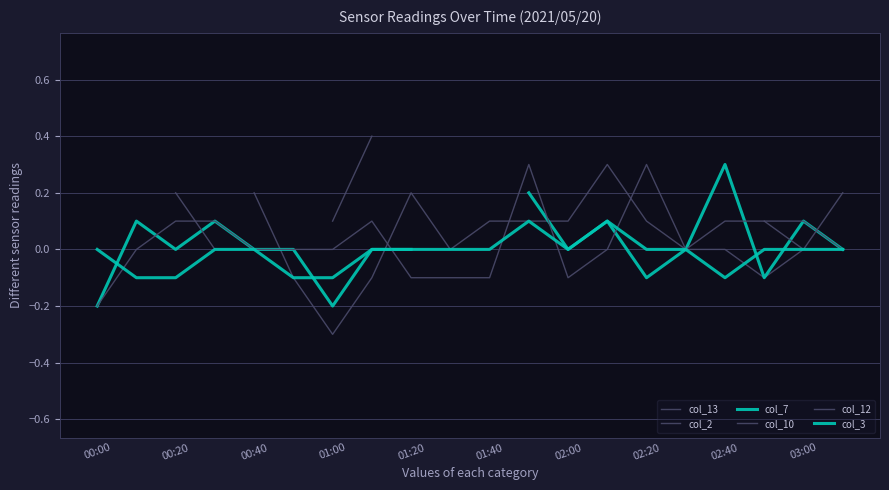

Is the value of col_13 at 01:40 greater than the value of col_10 at 01:20?

No